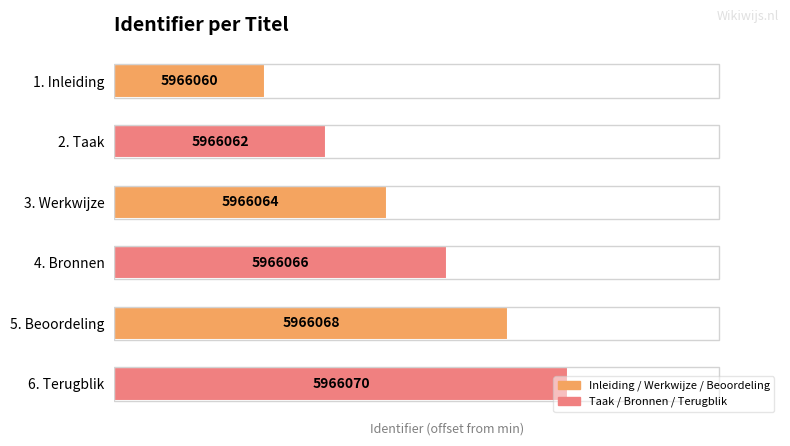

How many bars are there in total?

6